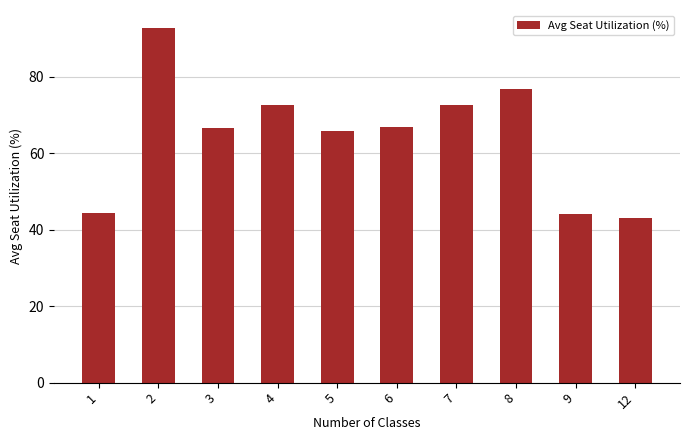

Which has a higher value, 5 or 7?

7